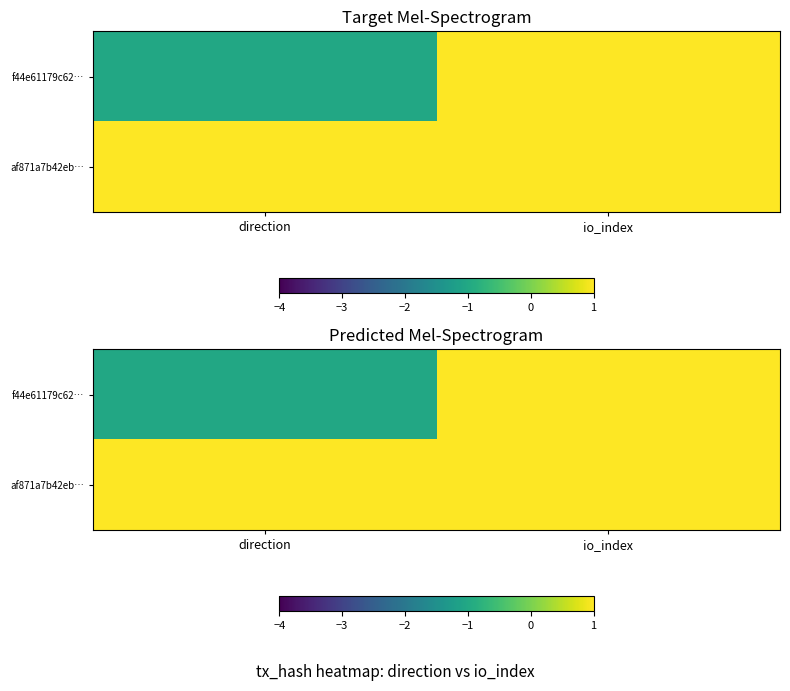

Rank the series by their average value, from highest to lowest.

af871a7b42eb…, f44e61179c62…